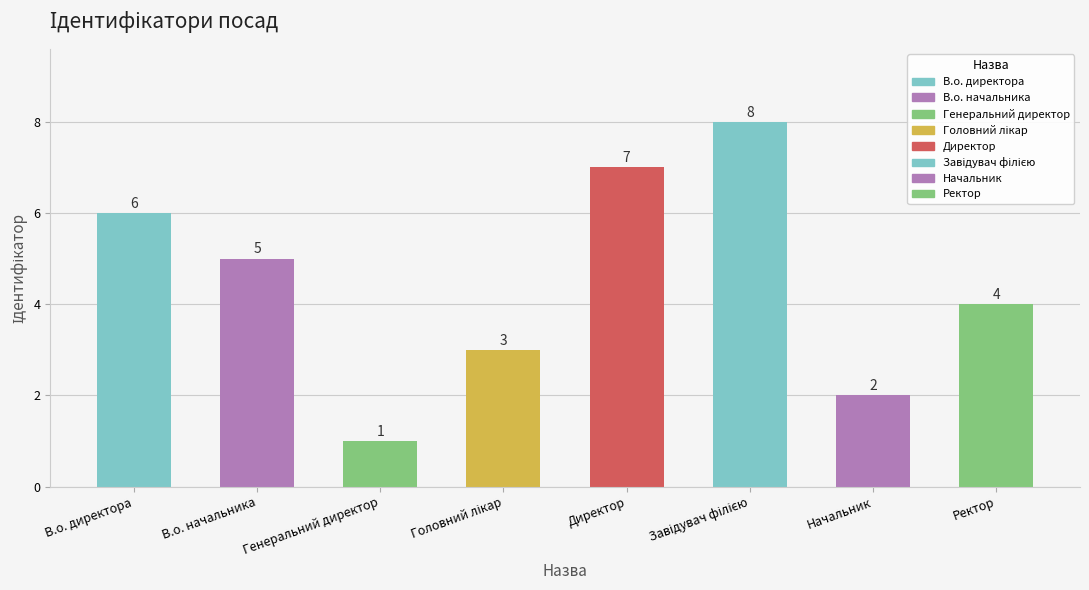

What is the difference between the maximum and minimum values?

7